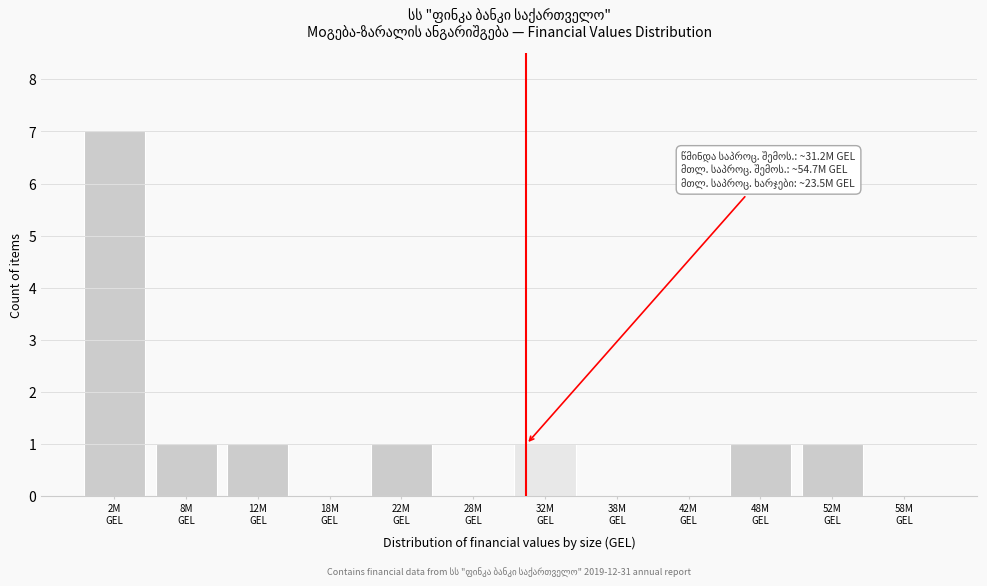

What is the sum of all values?

13